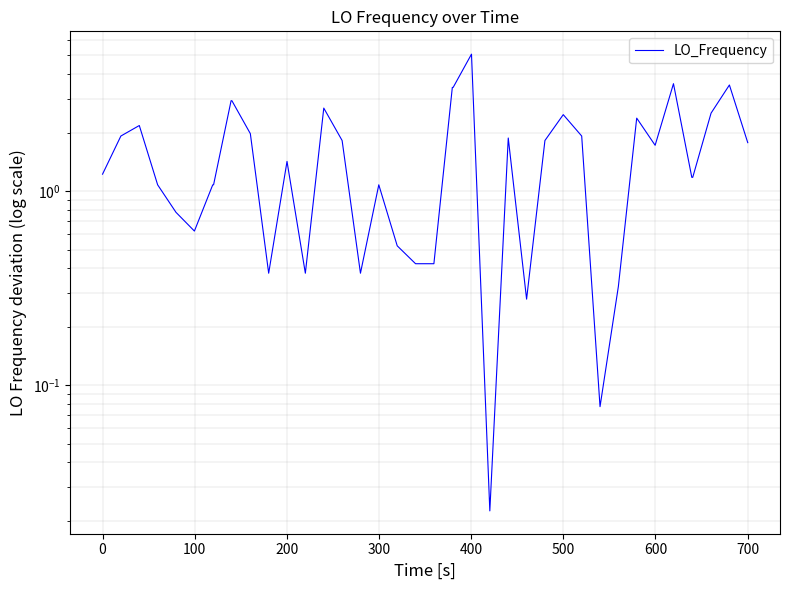

How many points are lower than both their immediate neighbors (excluding endpoints)?

8